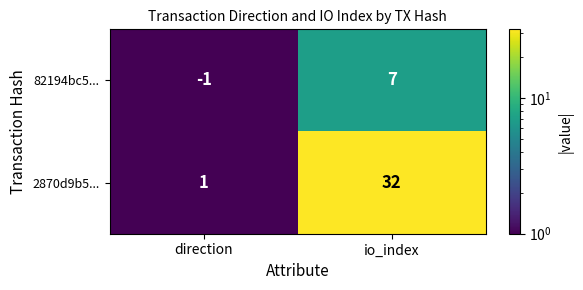

The value of 82194bc5... at io_index is 11. True or false?

False